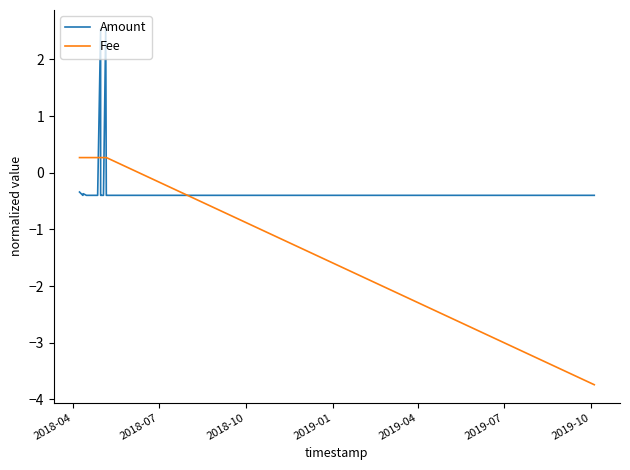

What is the highest value of the Fee series?

0.3